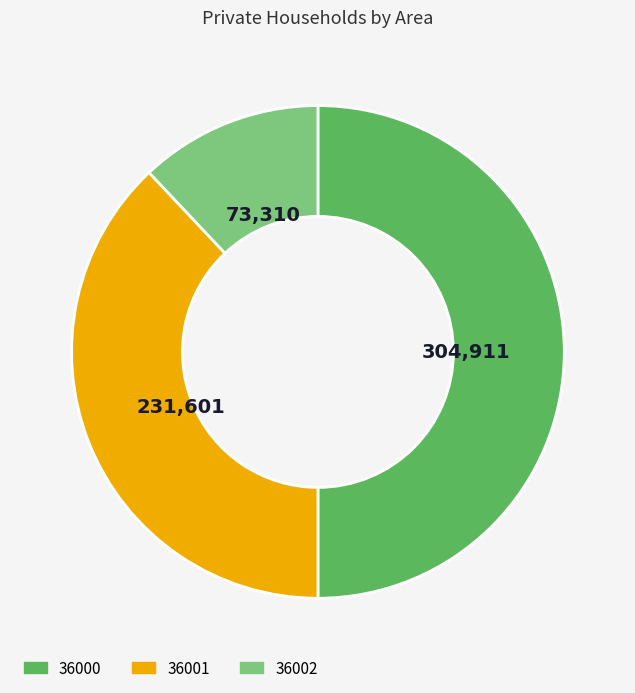

Does 36001 represent more than half of the total?

No